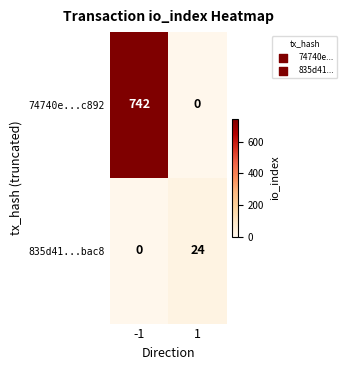

At which category is the sum across all series the highest?

-1